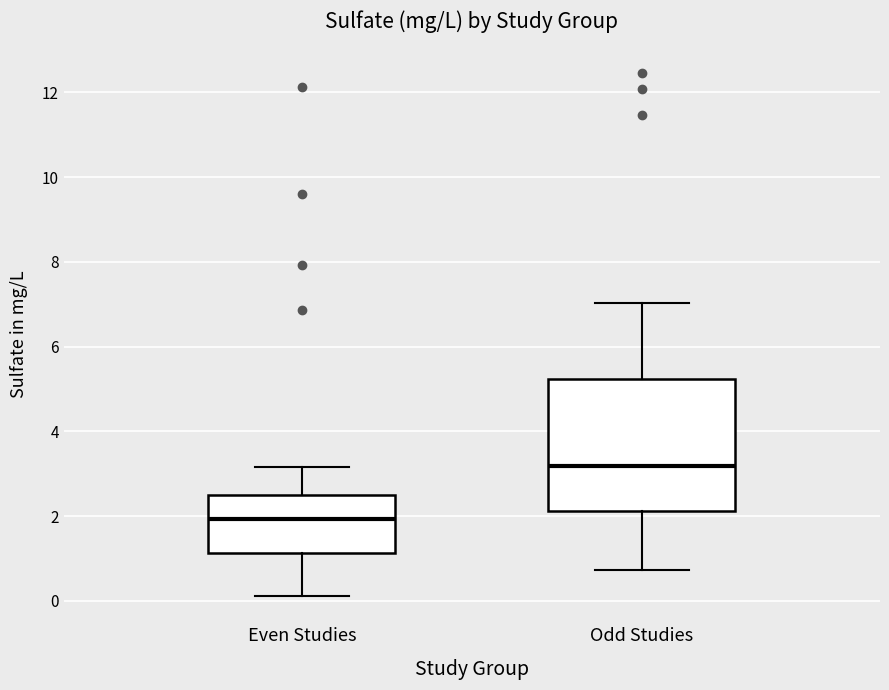

Reading left to right, transcribe this box plot: for each box, give where its median line is, the range the box spans, and where its two whiskers end, as read against the y-axis. The values are not printed on the chart, so give them approximately, as read against the axis.

Even Studies: median 2.0, box 1.2 to 2.4, whiskers 0.2 to 3.2
Odd Studies: median 3.2, box 2.2 to 5.2, whiskers 0.8 to 7.0